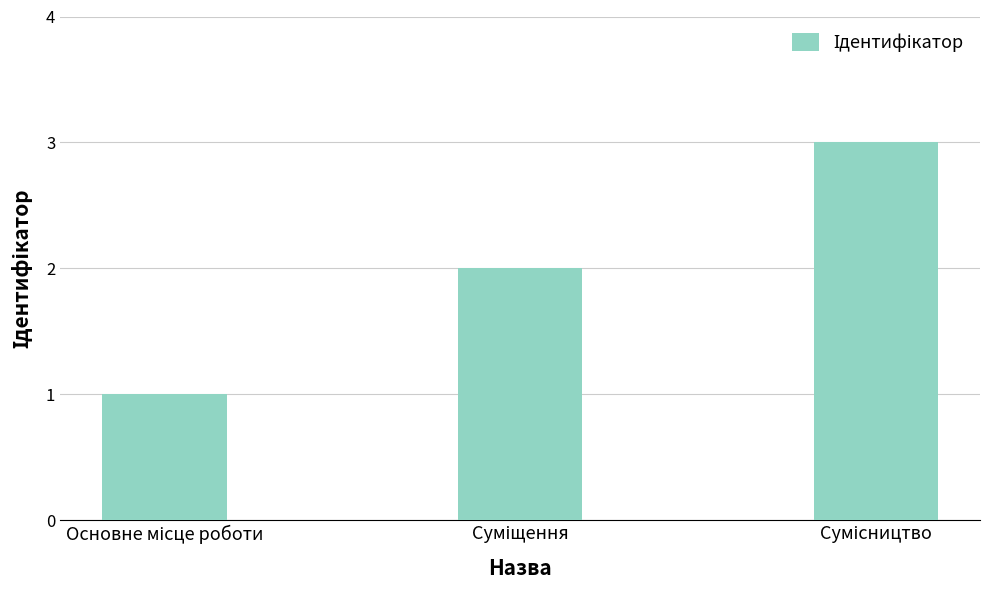

What is the sum of all values?

6